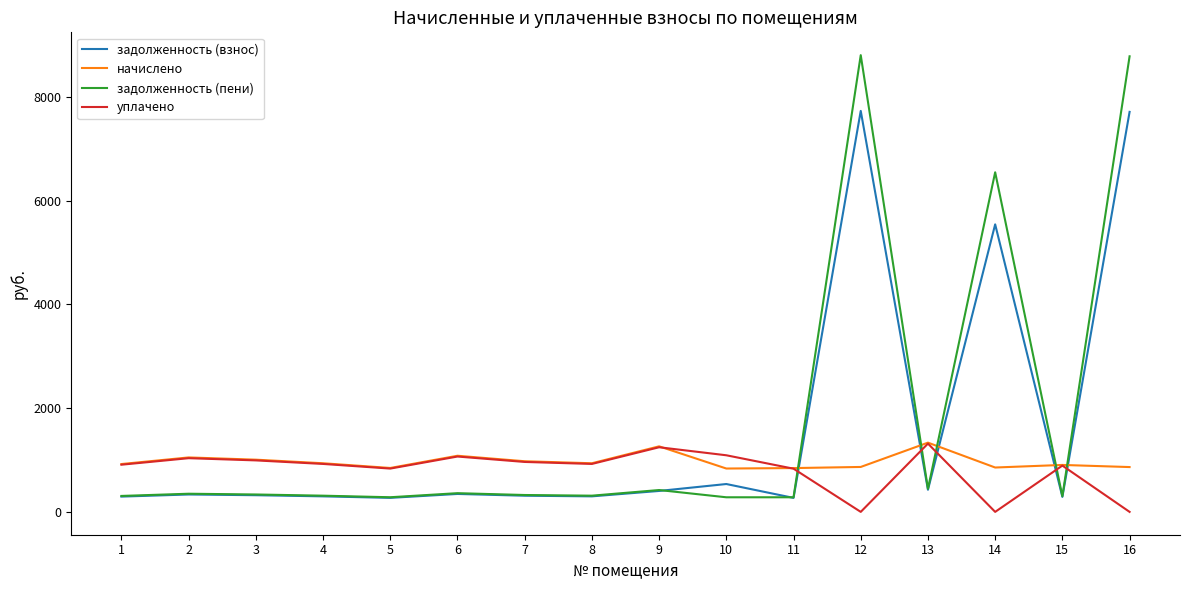

After their last crossing, which series has the higher values: начислено or задолженность (пени)?

задолженность (пени)